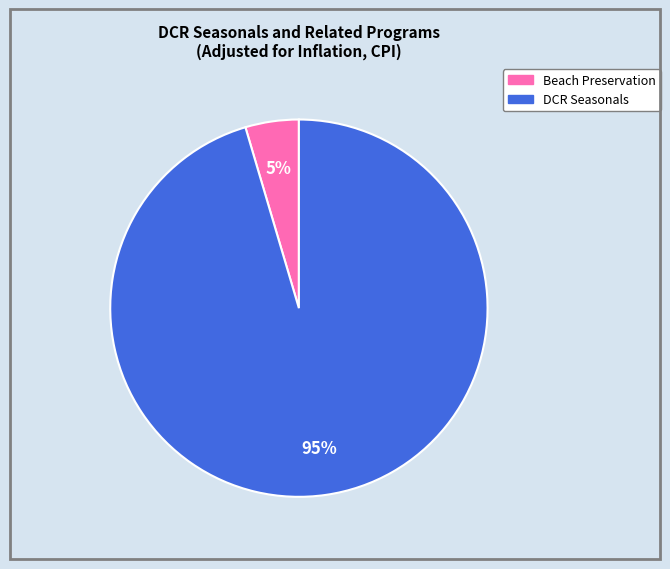

Is there any slice that represents more than half of the pie?

Yes